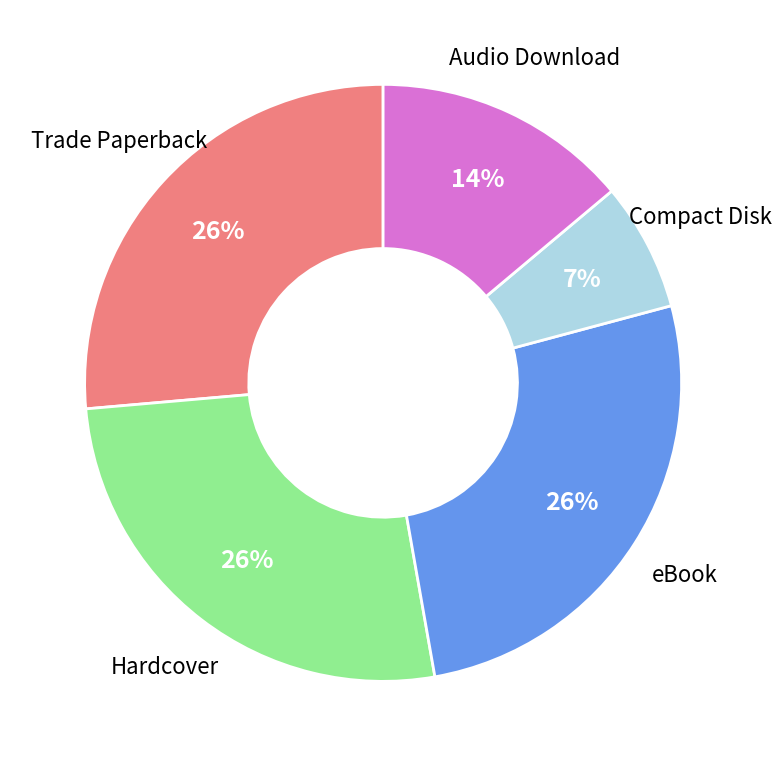

Does any single category account for the majority?

No